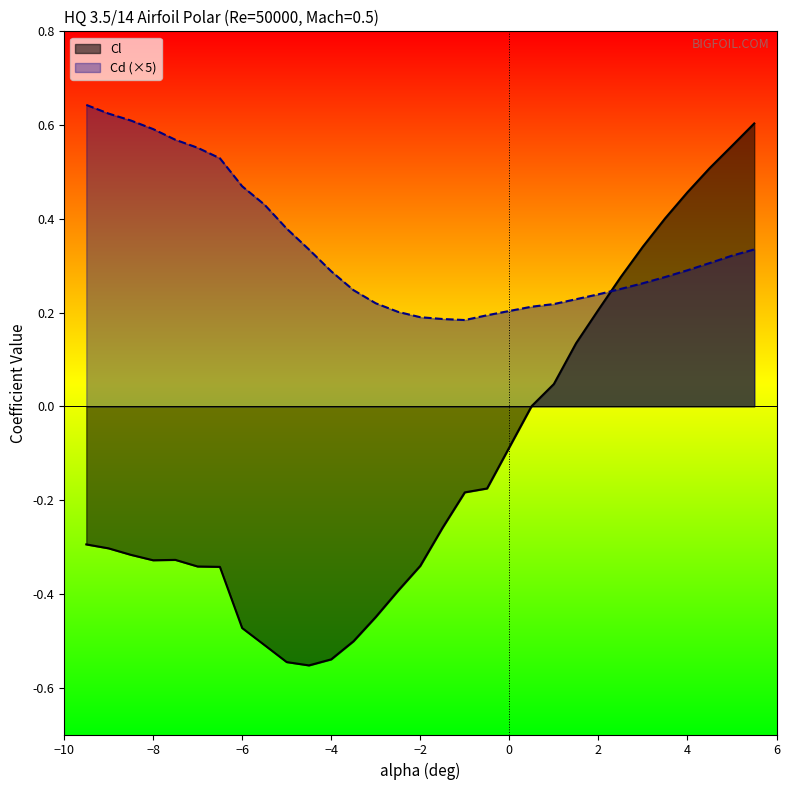

Where is the first local minimum for Cd?

-1.0